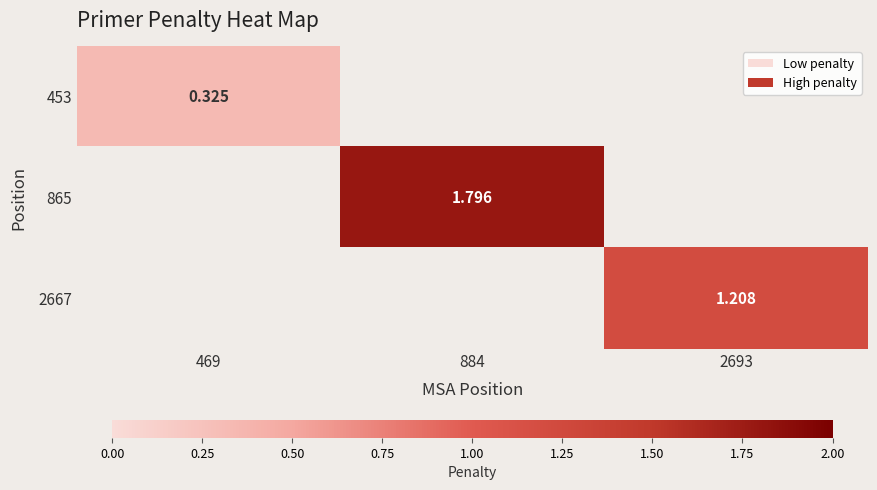

At which label is 865 closest to 0?

469